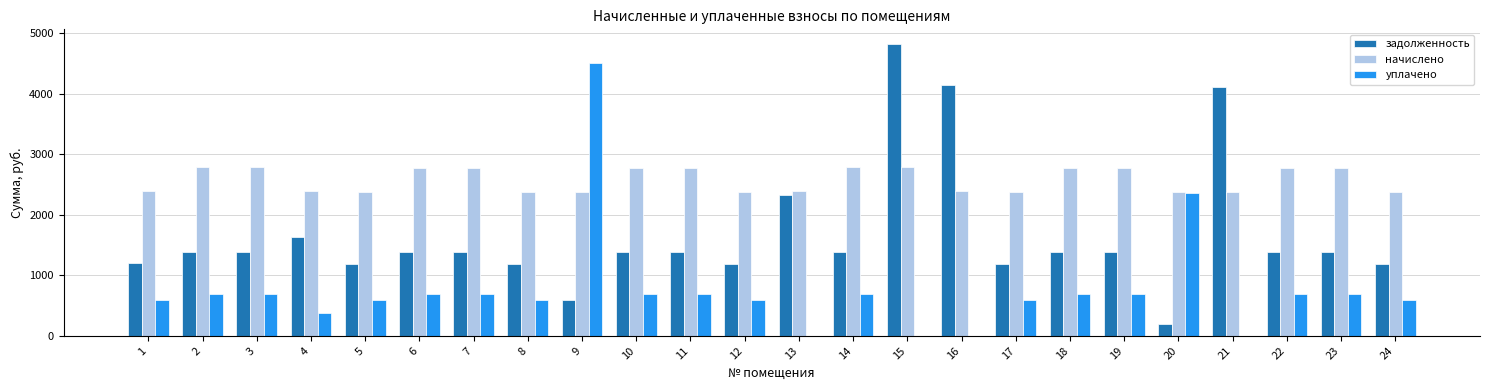

What is the sum of all начислено values?

61858.1